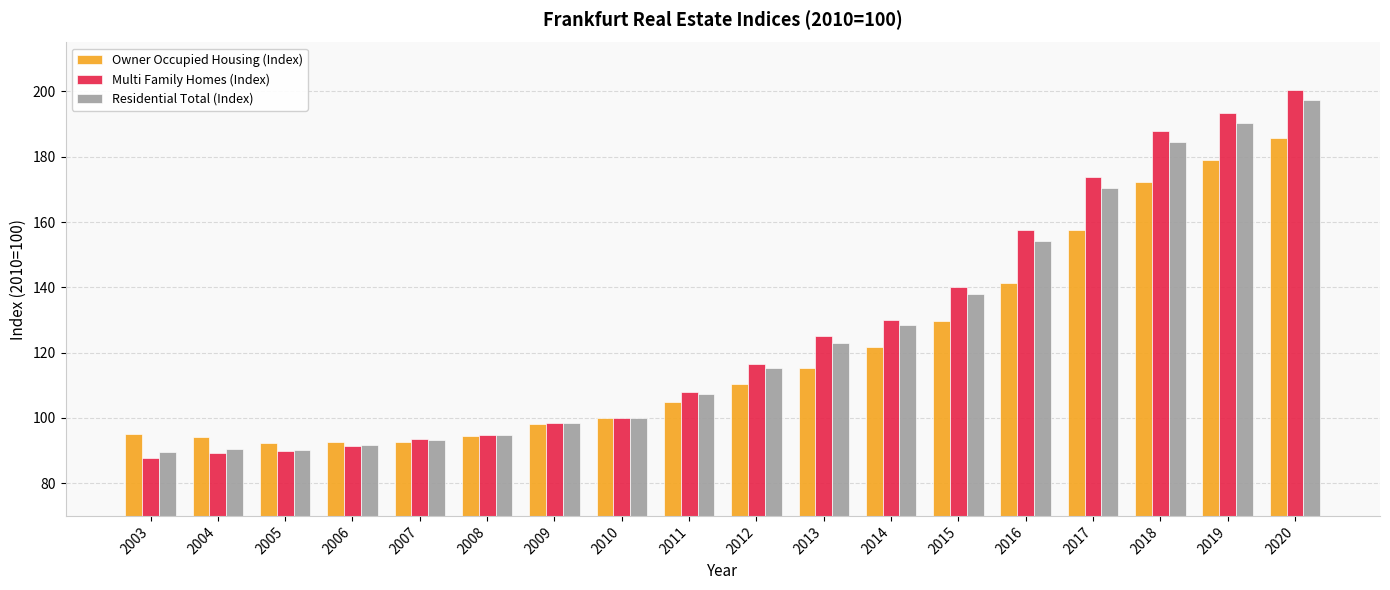

Count the number of categories in the chart.

18